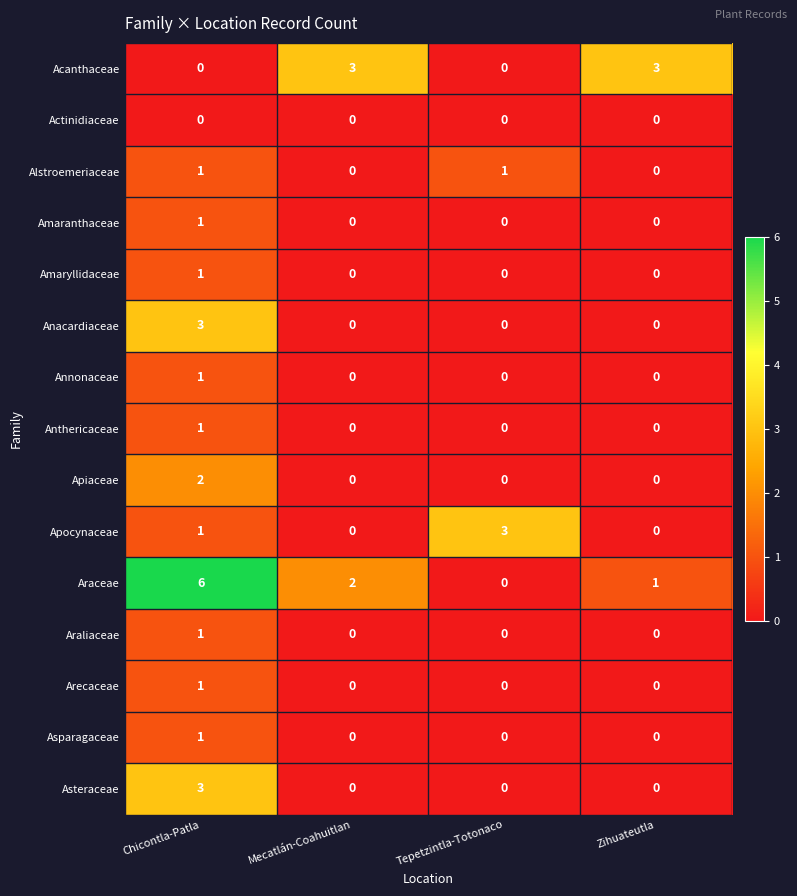

What is the maximum value shown in the chart?

6